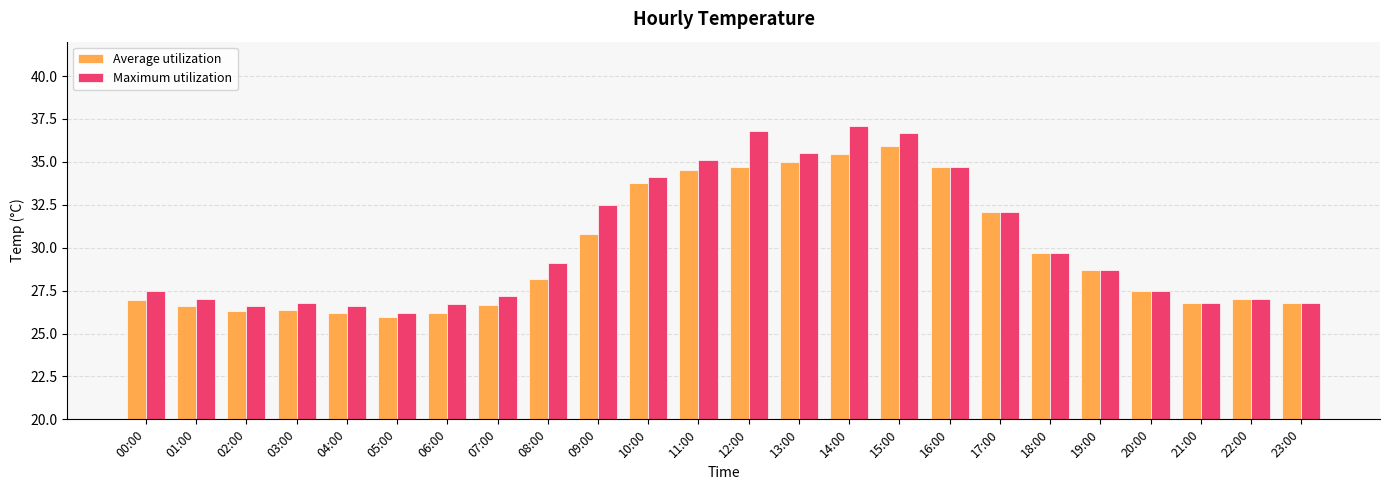

How many categories are shown in the chart?

24